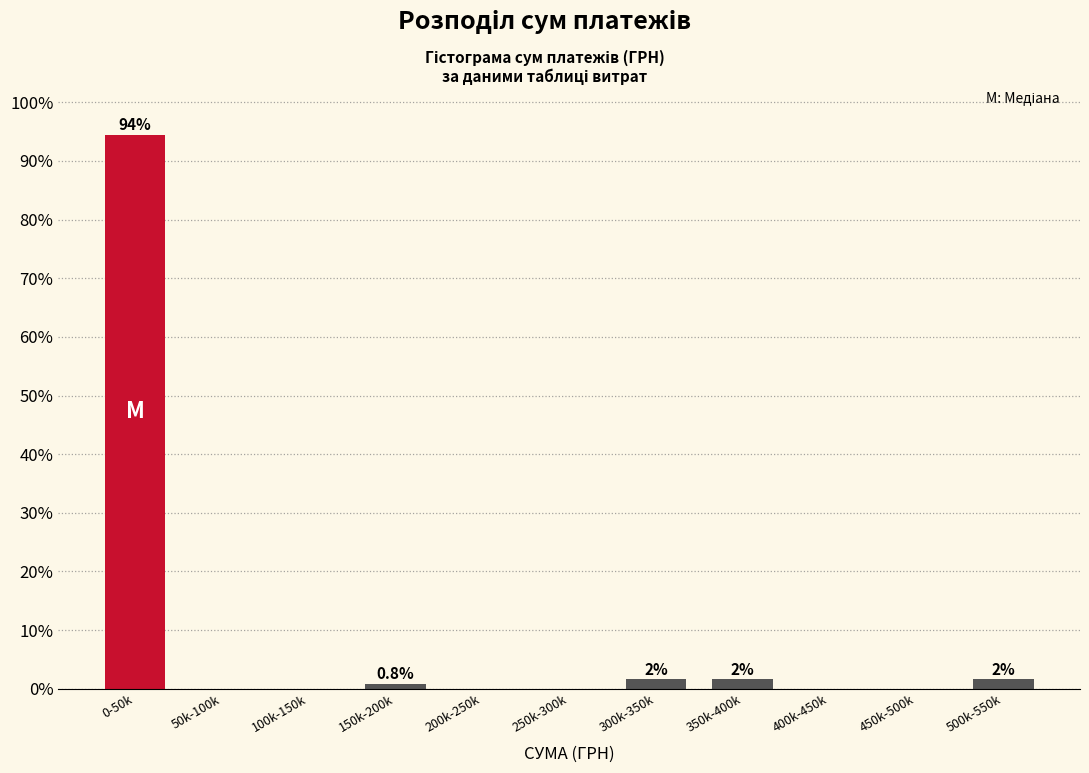

Reading left to right, transcribe all the data shown in this chart.

0-50k=94.4	50k-100k=0.0	100k-150k=0.0	150k-200k=0.8	200k-250k=0.0	250k-300k=0.0	300k-350k=1.6	350k-400k=1.6	400k-450k=0.0	450k-500k=0.0	500k-550k=1.6